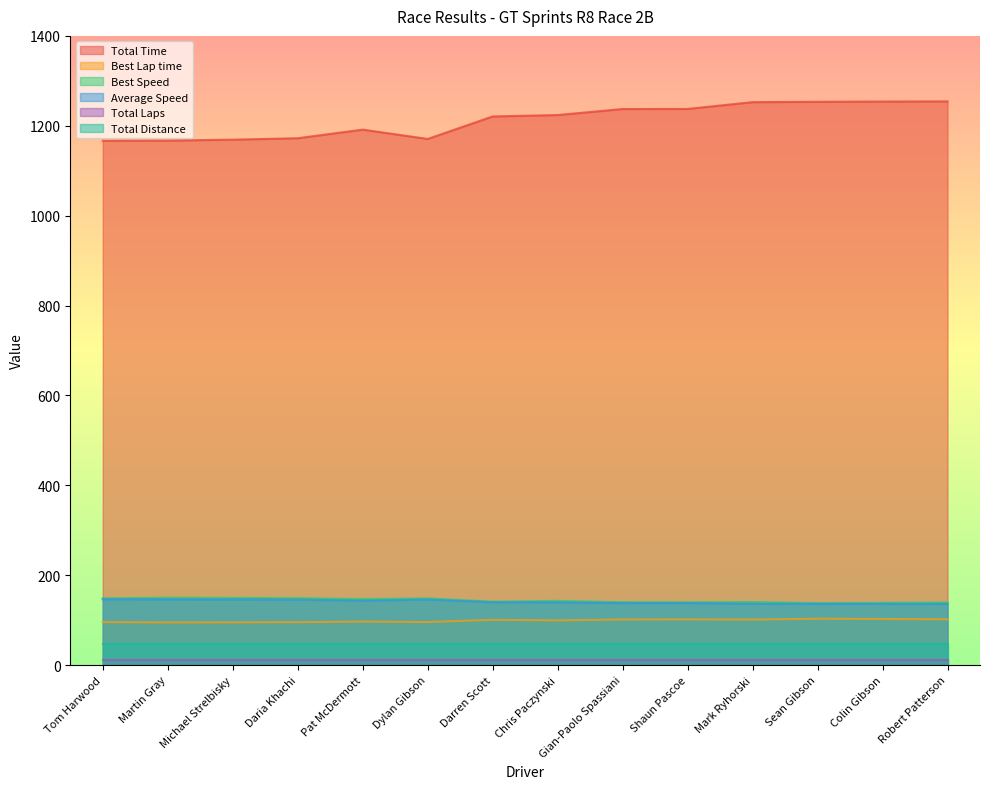

What is the minimum value shown in the chart?

12.0